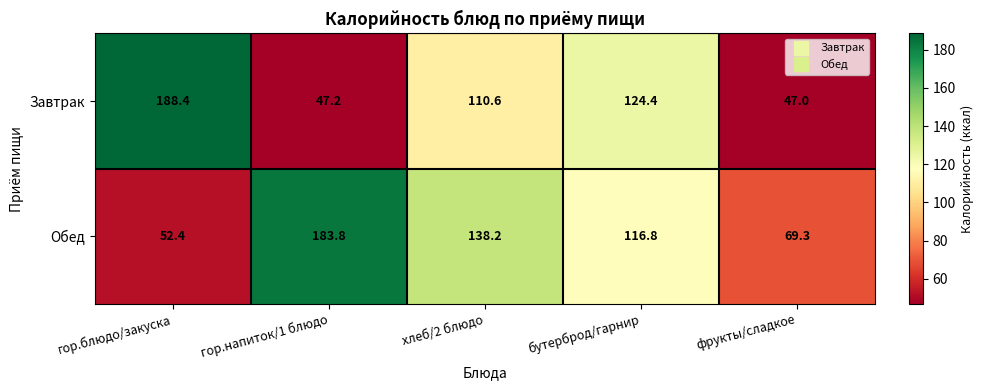

What is the sum of all Завтрак values?

517.6